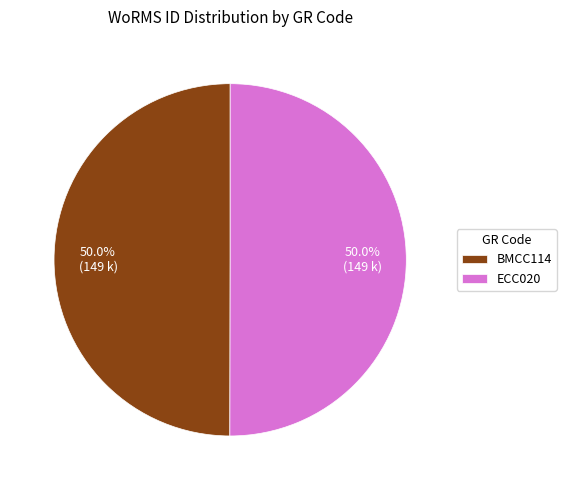

Is the sum of ECC020 and BMCC114 greater than half?

Yes